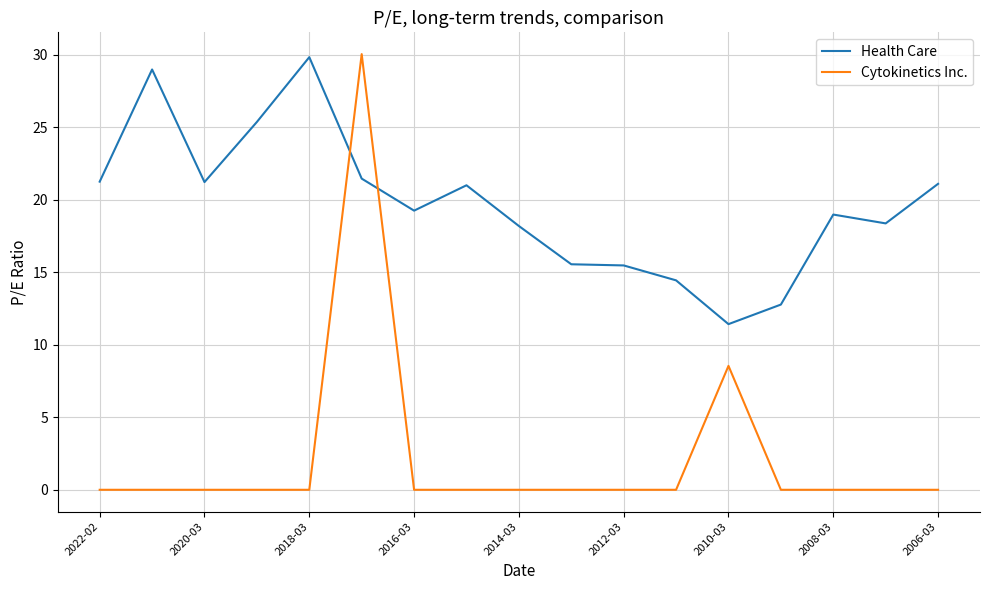

List the series in order of their overall mean, highest first.

Health Care, Cytokinetics Inc.